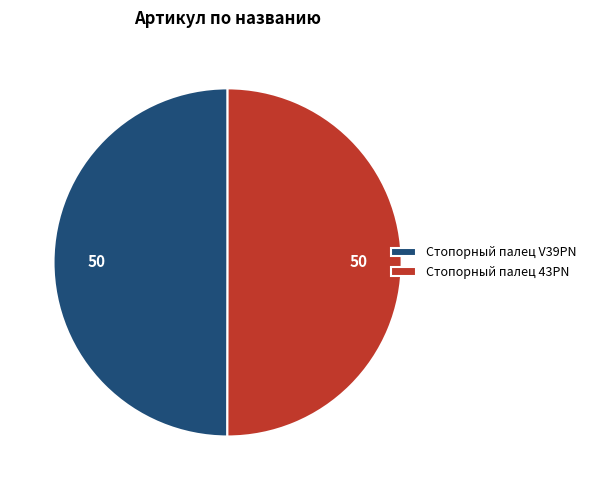

Combined, do Стопорный палец 43PN and Стопорный палец V39PN account for over 50%?

Yes